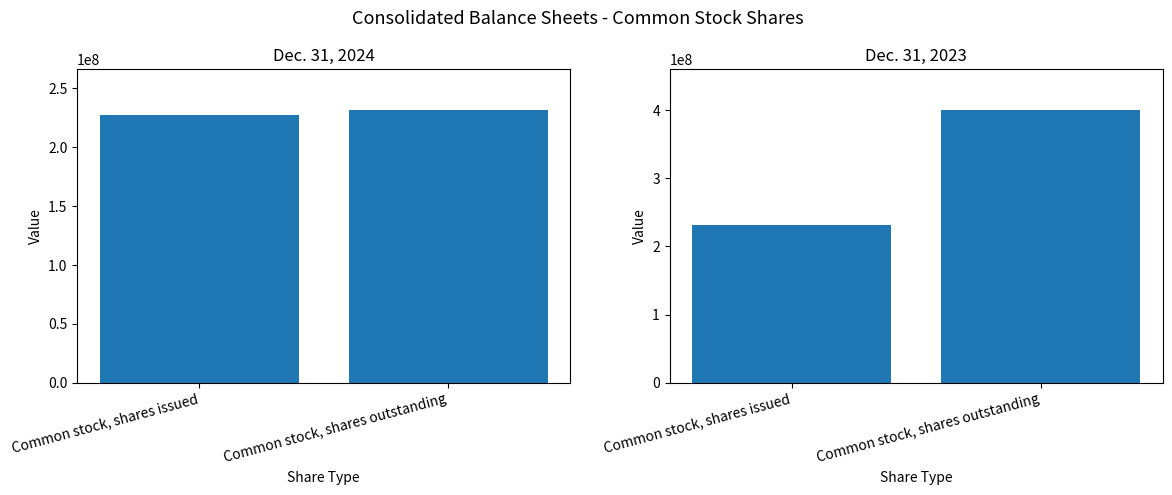

Reading left to right, what are all the values shown in this chart?

Dec. 31, 2024: Common stock, shares issued=227207472	Common stock, shares outstanding=231455443
Dec. 31, 2023: Common stock, shares issued=231455443	Common stock, shares outstanding=400000000